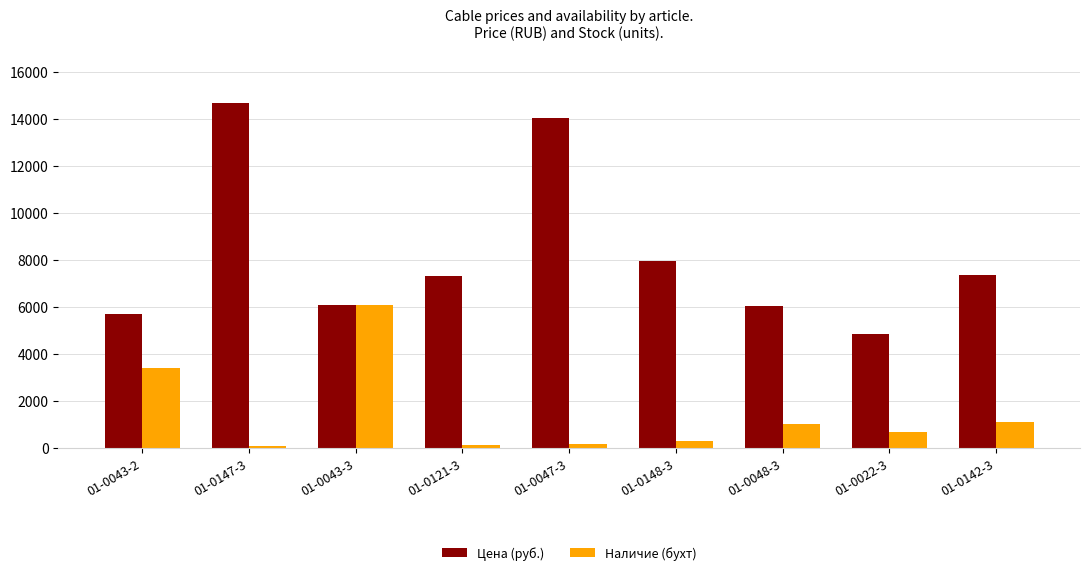

Which series has the largest total across all categories?

Цена (руб.)